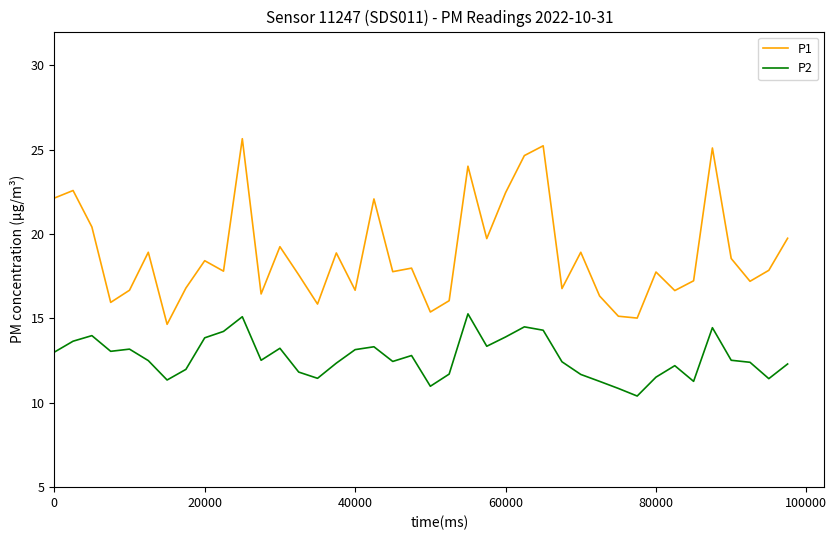

Which series has the largest total across all categories?

P1